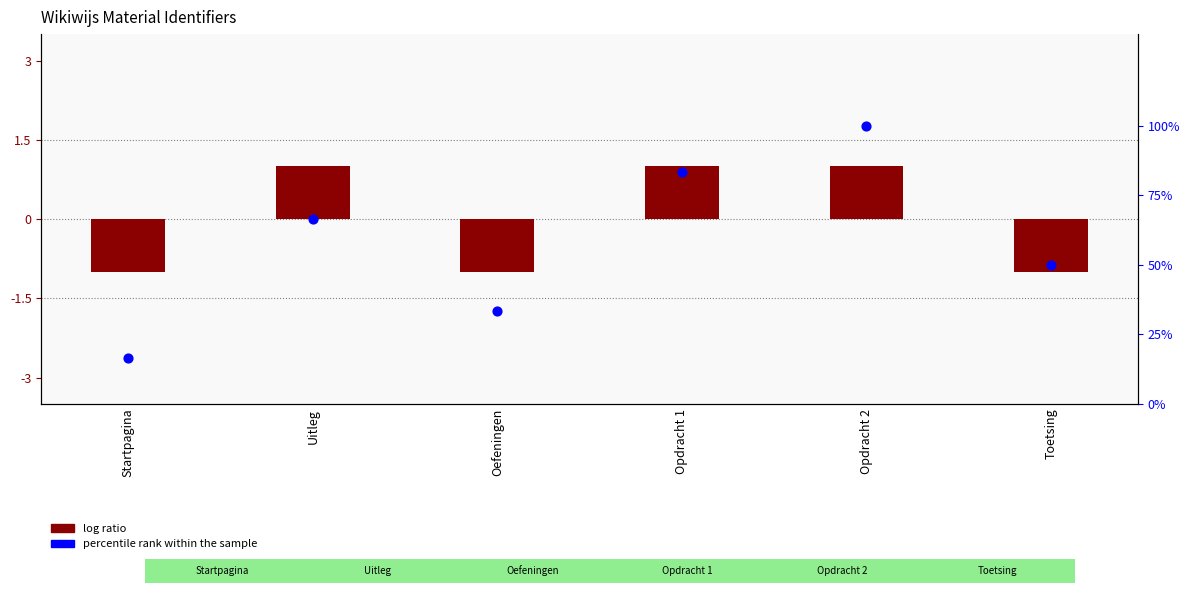

At which category is the sum across all series the highest?

Opdracht 2